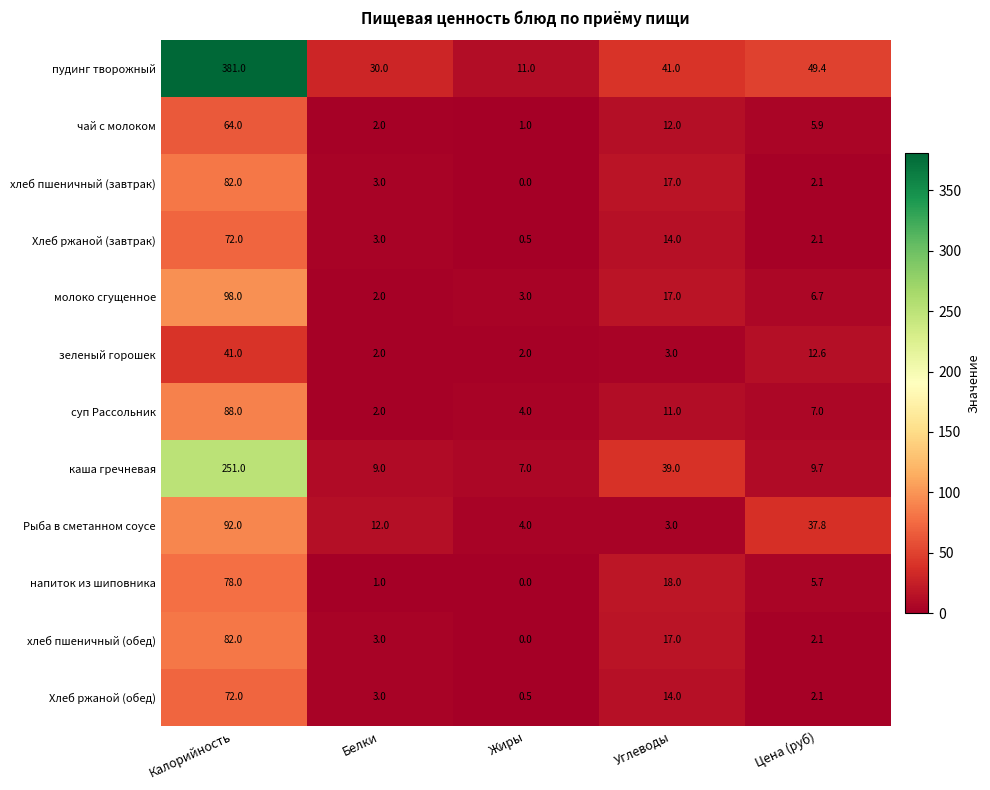

How many categories are shown in the chart?

5